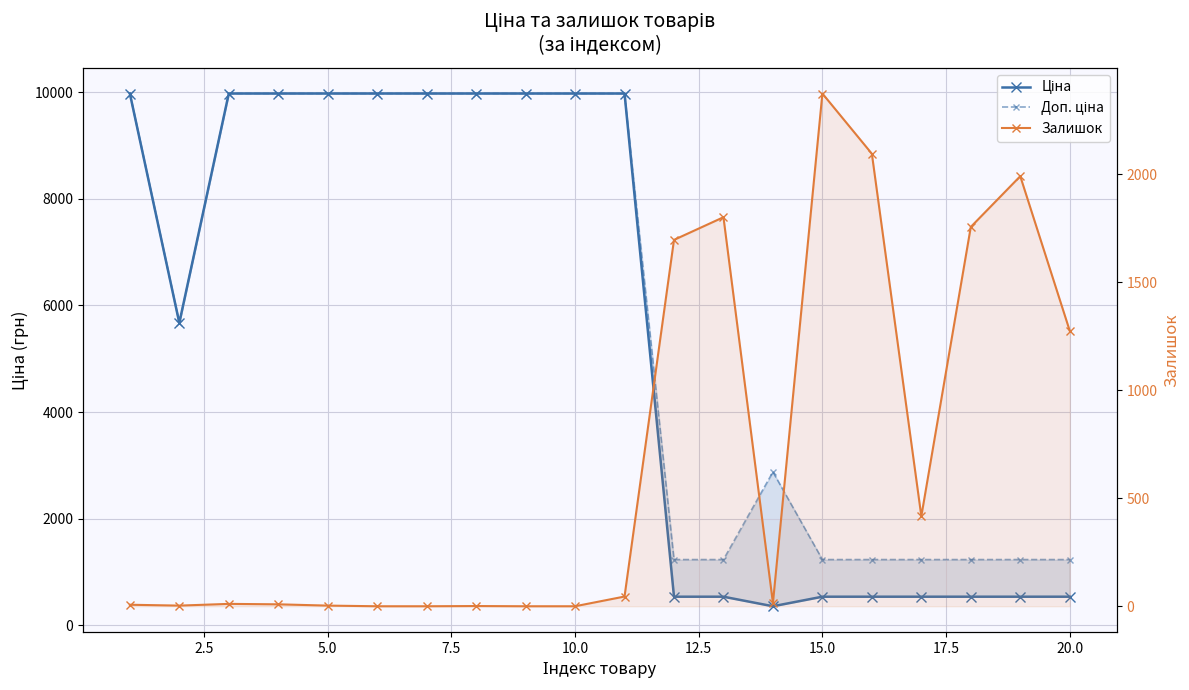

What is the sum of all Залишок values?

13506.0